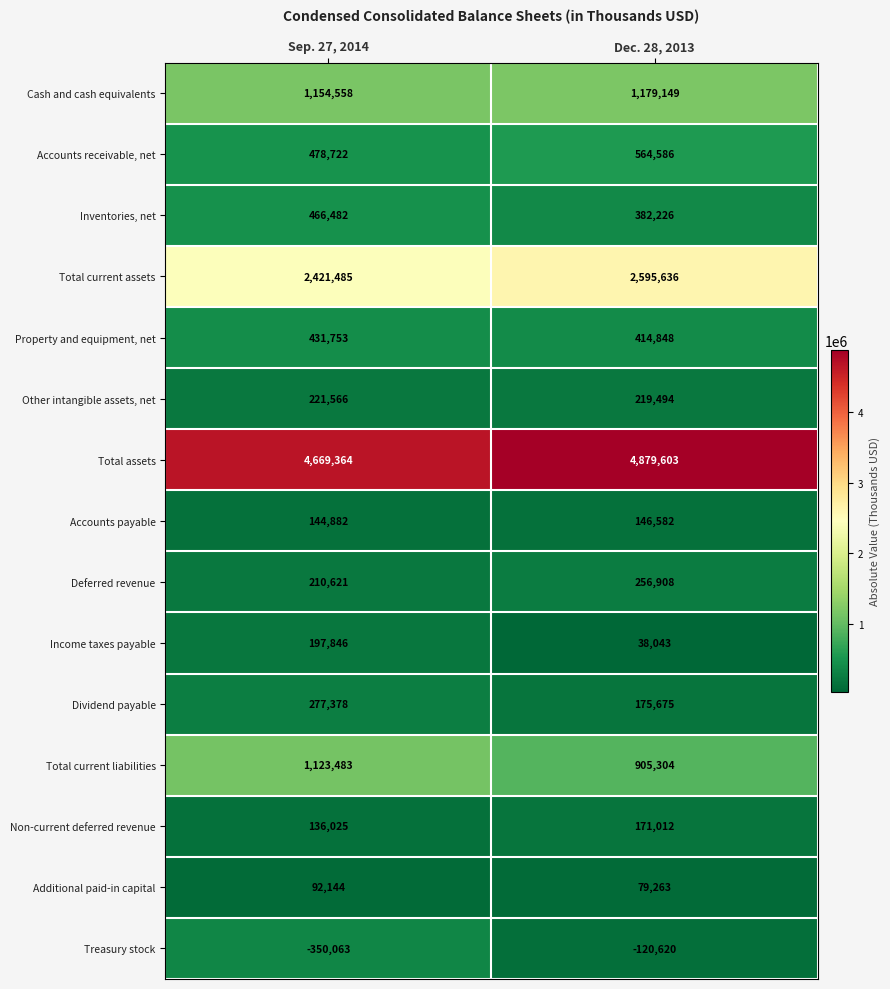

What is the average value of the Other intangible assets, net series?

220530